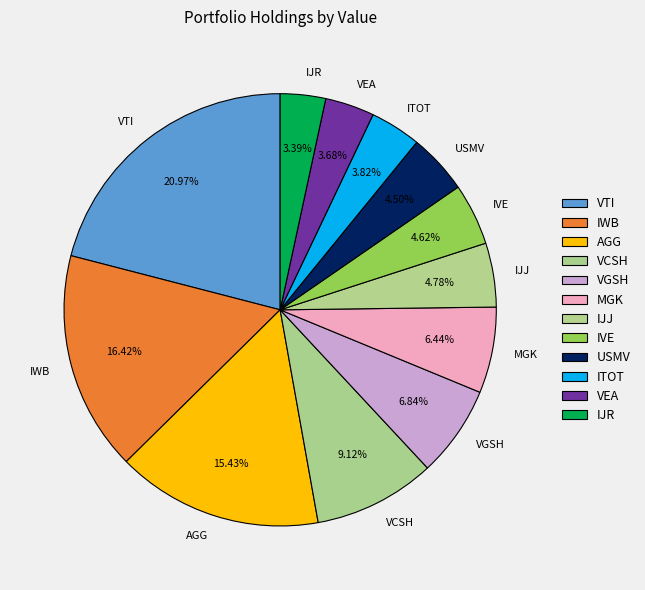

Count the number of slices in the pie.

12